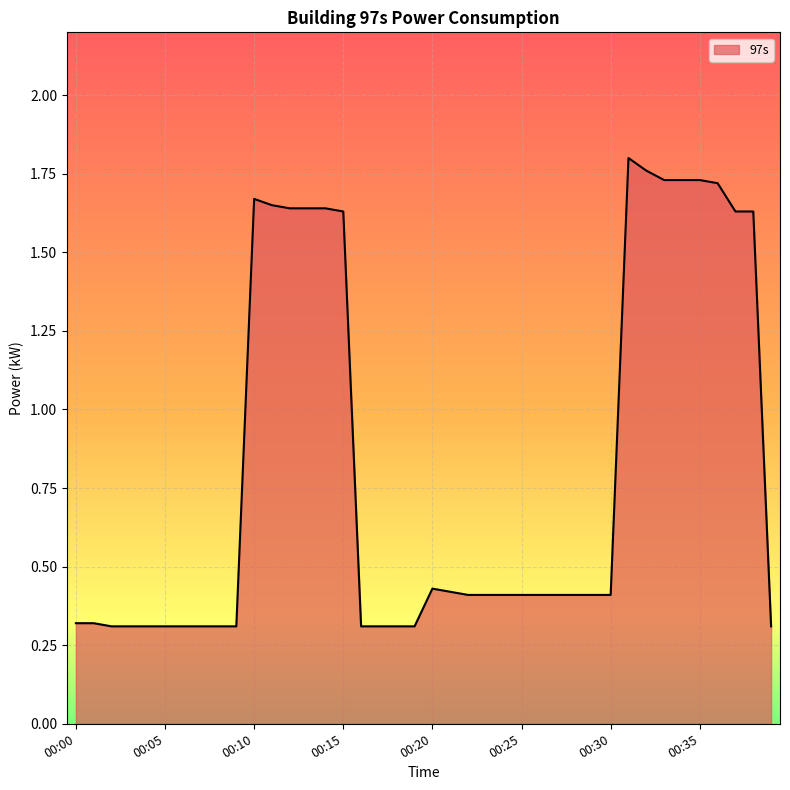

What is the minimum value shown in the chart?

0.3